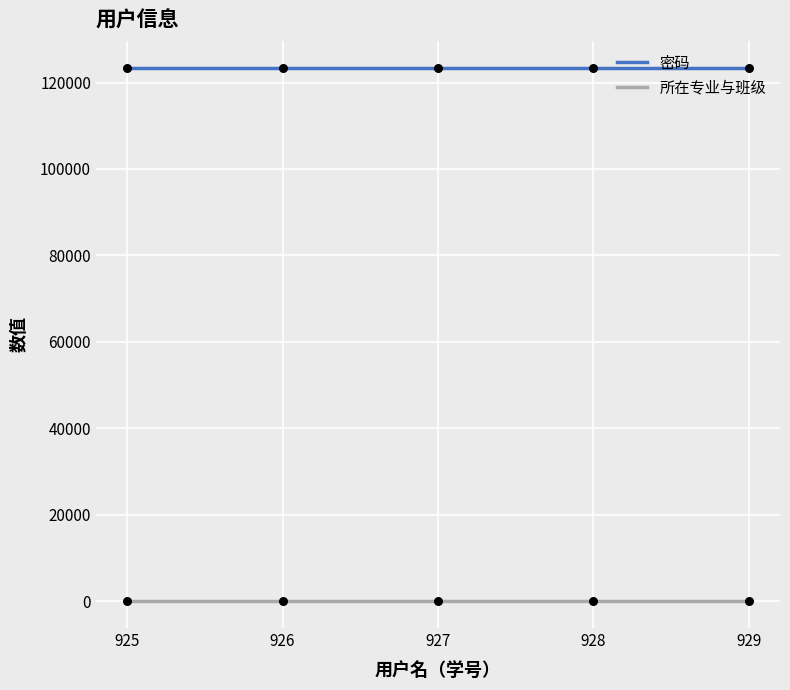

At how many categories does at least one series exceed 35000?

5